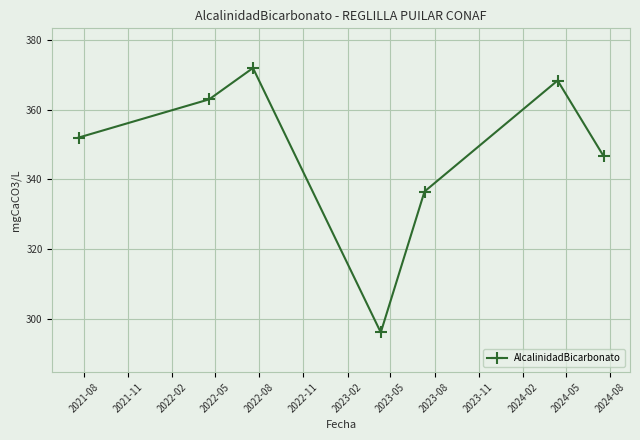

What is the average value?

347.8